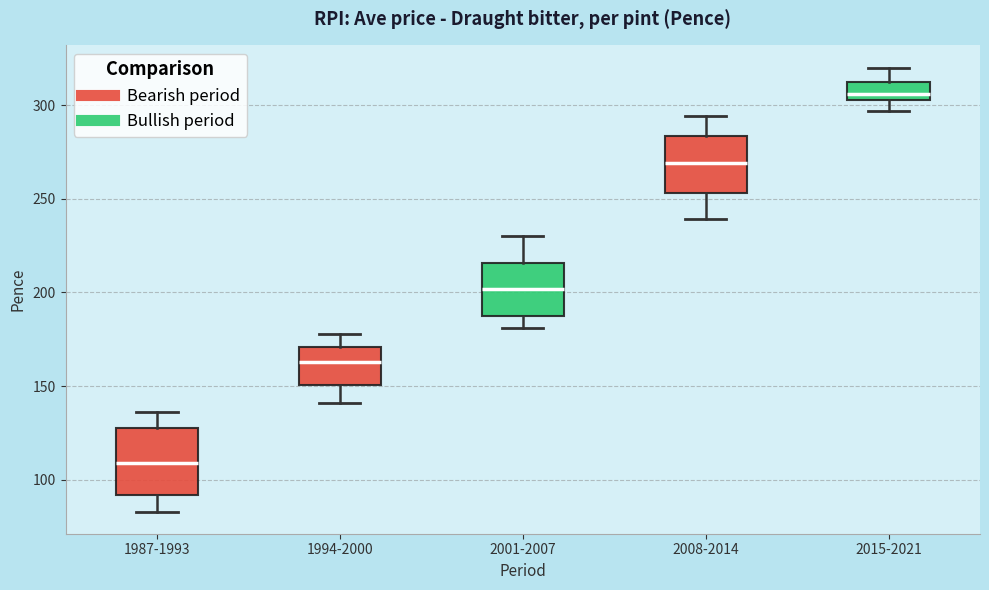

Where is the lower edge of the box for 2015-2021 on the y-axis? The values are not printed on the chart, so give them approximately, as read against the axis.

305